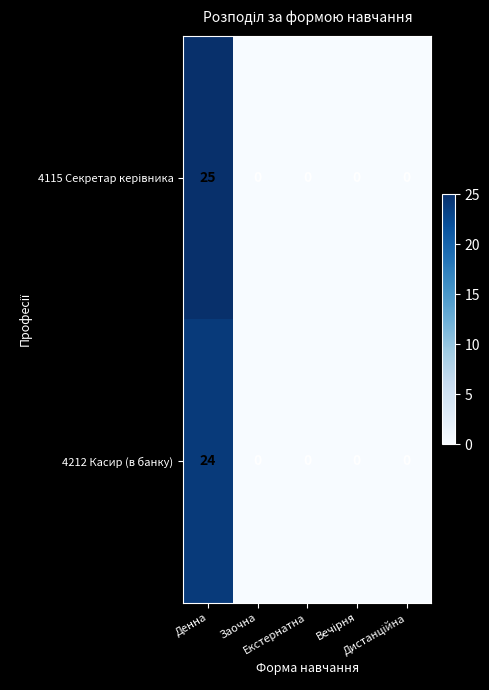

What is the maximum value shown in the chart?

25